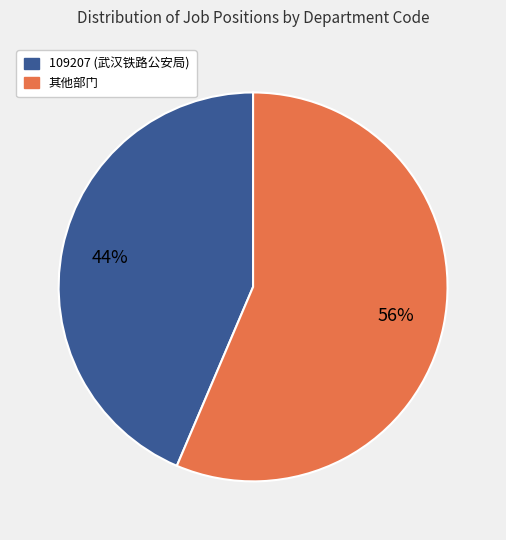

Is there any slice that represents more than half of the pie?

Yes